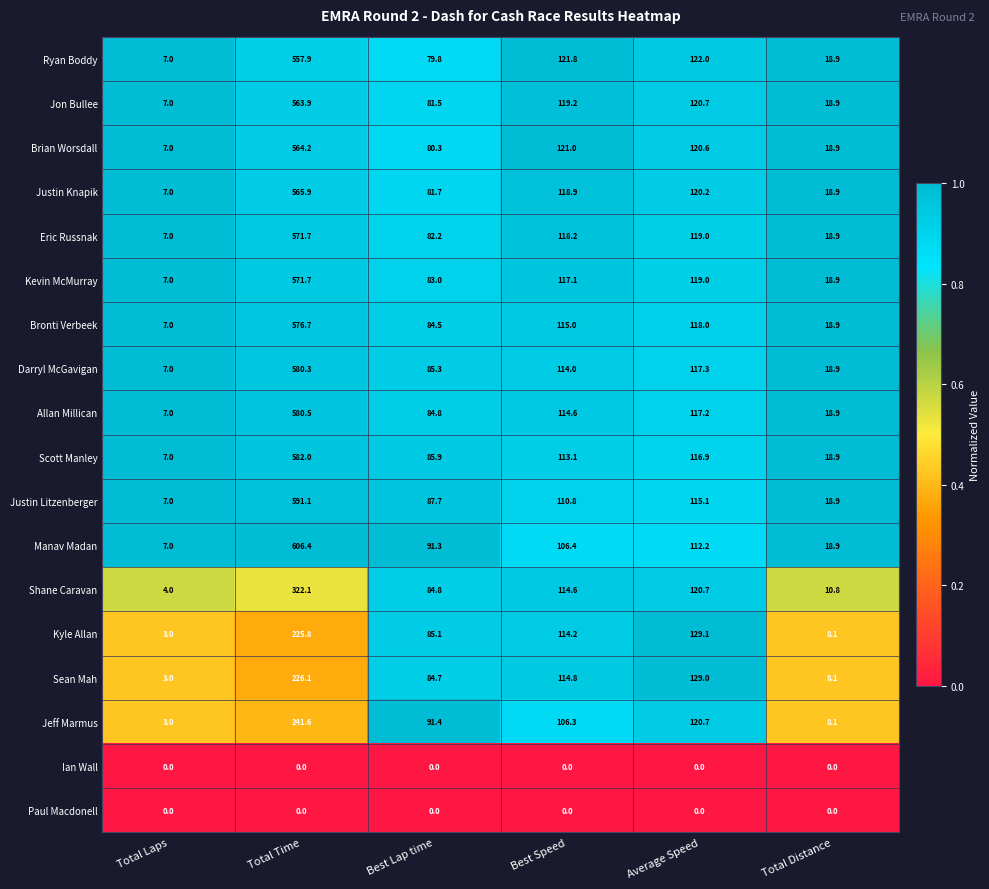

Read the Jon Bullee value at Average Speed.

120.7